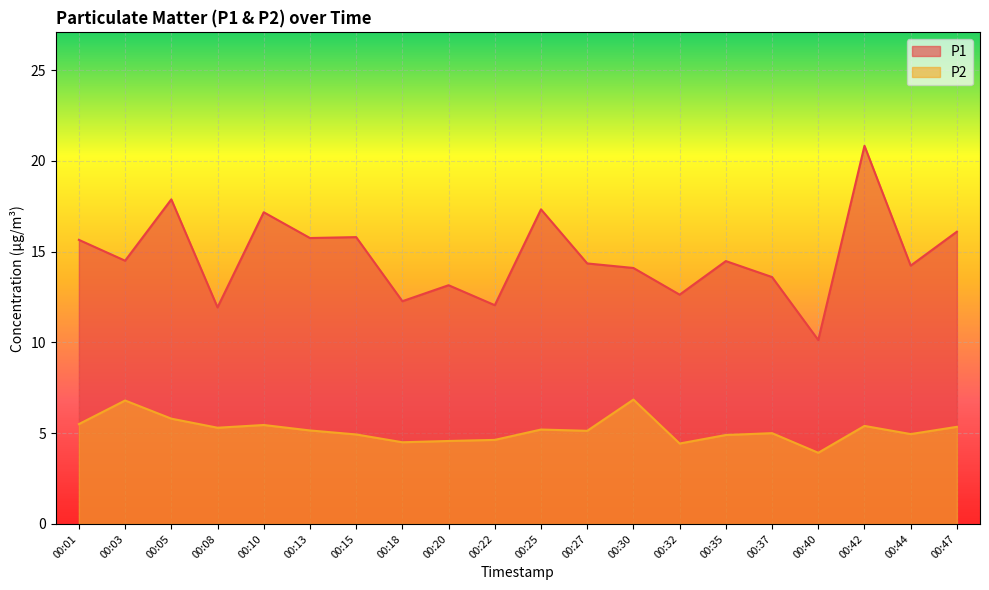

True or false: P2 has a value of 7.4 at 00:42.

False